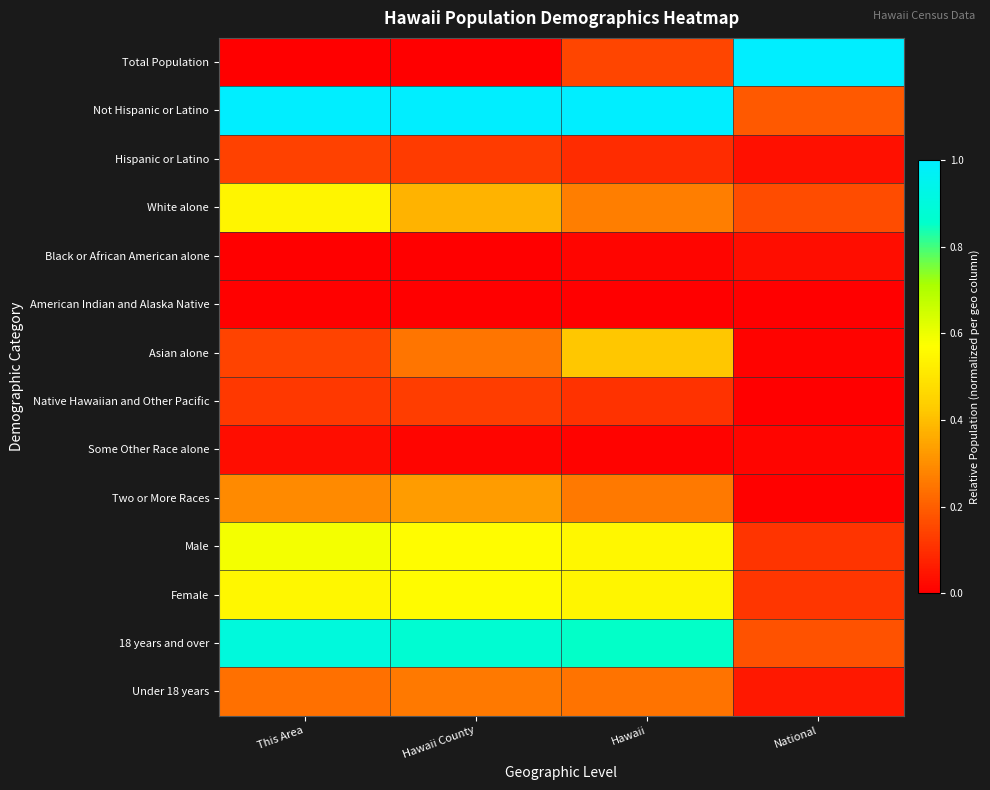

What is the spread (max minus min) of values at This Area?

1.0